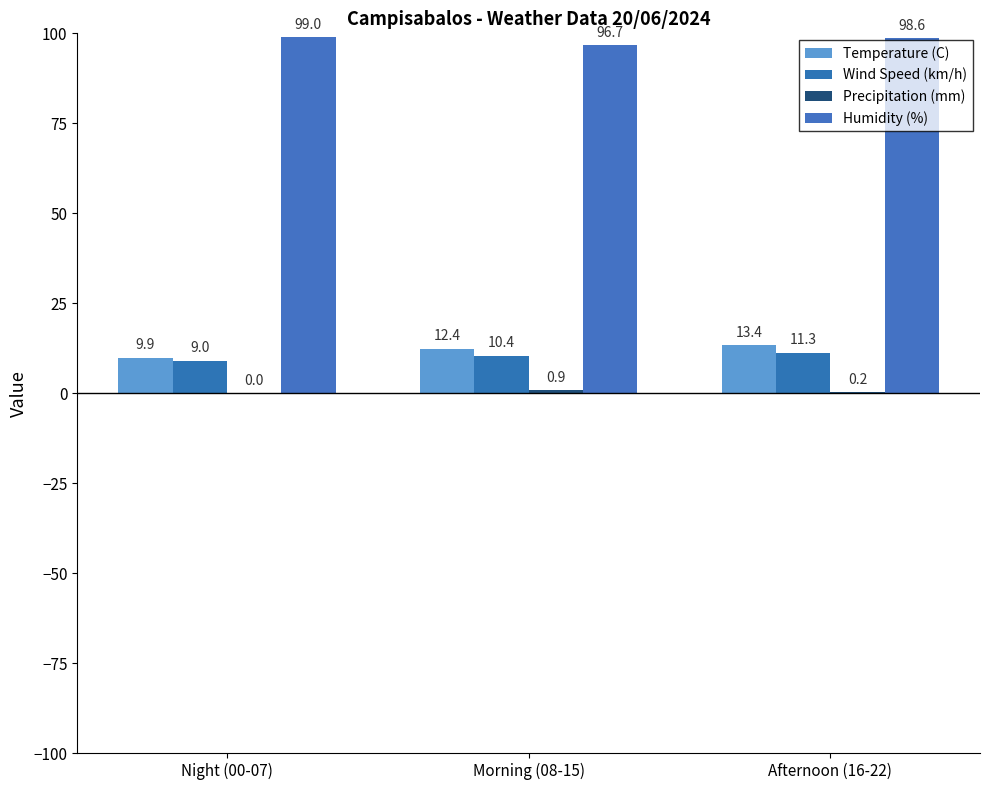

At which label does Temperature (C) first exceed 12?

Morning (08-15)